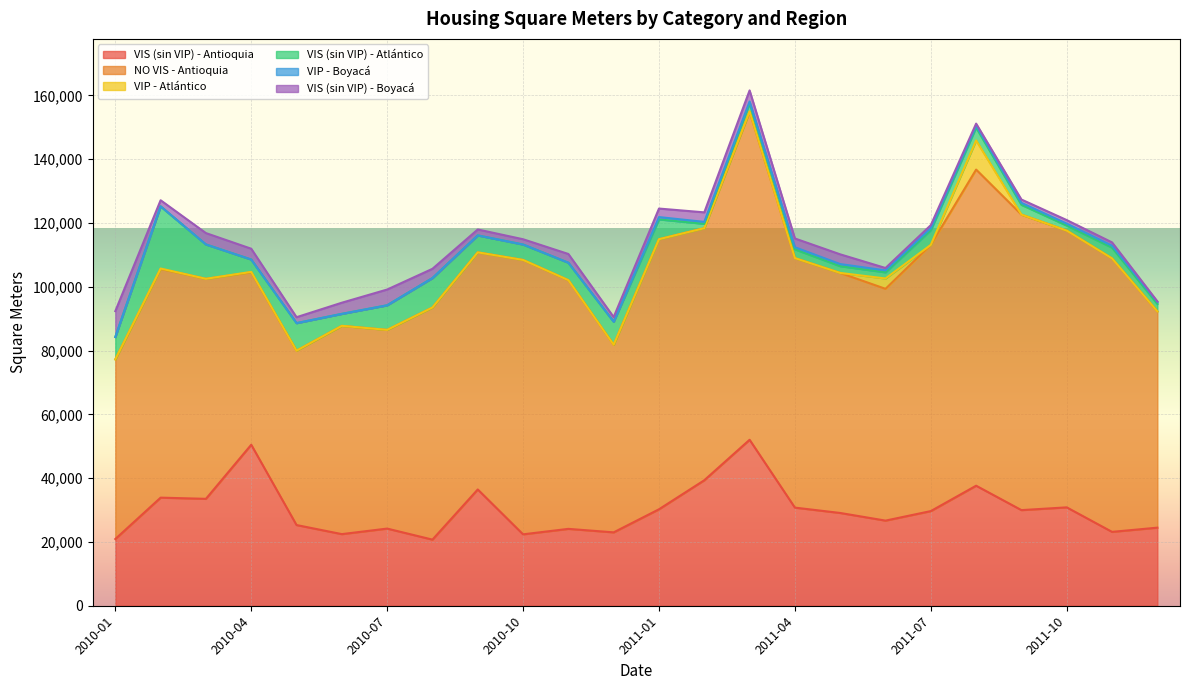

Between 2010-06 and 2010-10, which is larger?

2010-06